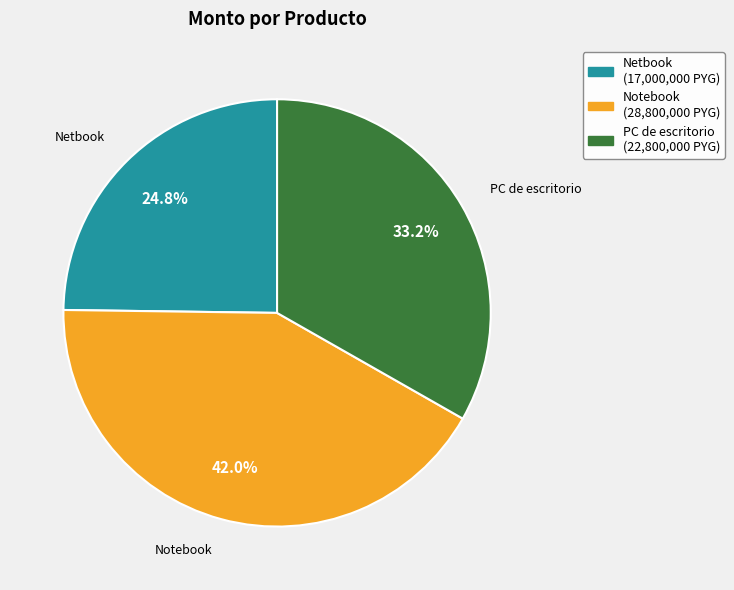

Count the number of slices in the pie.

3